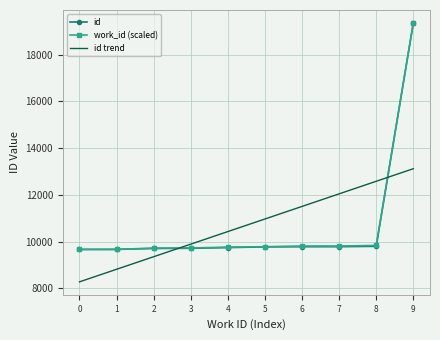

What is the sum of all work_id (scaled) values?

107184.8